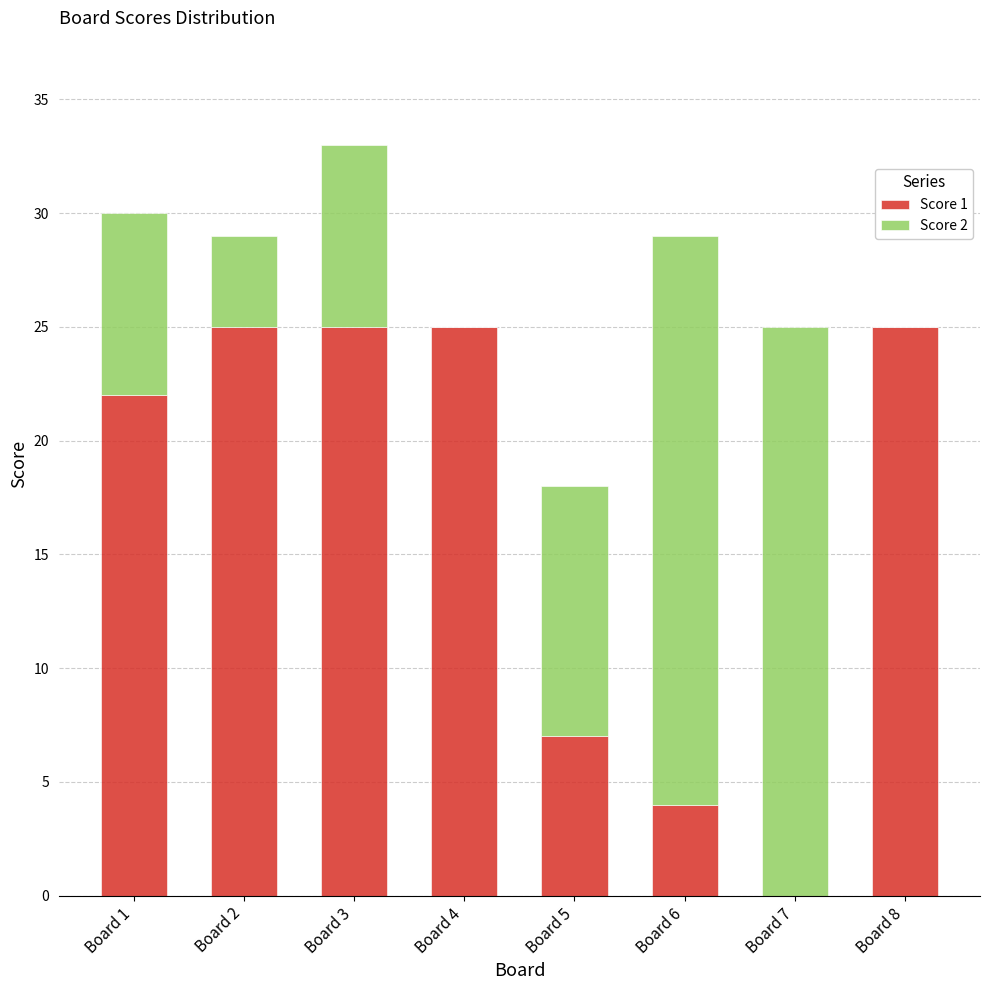

Where is Score 1 nearest to the value 12?

Board 5